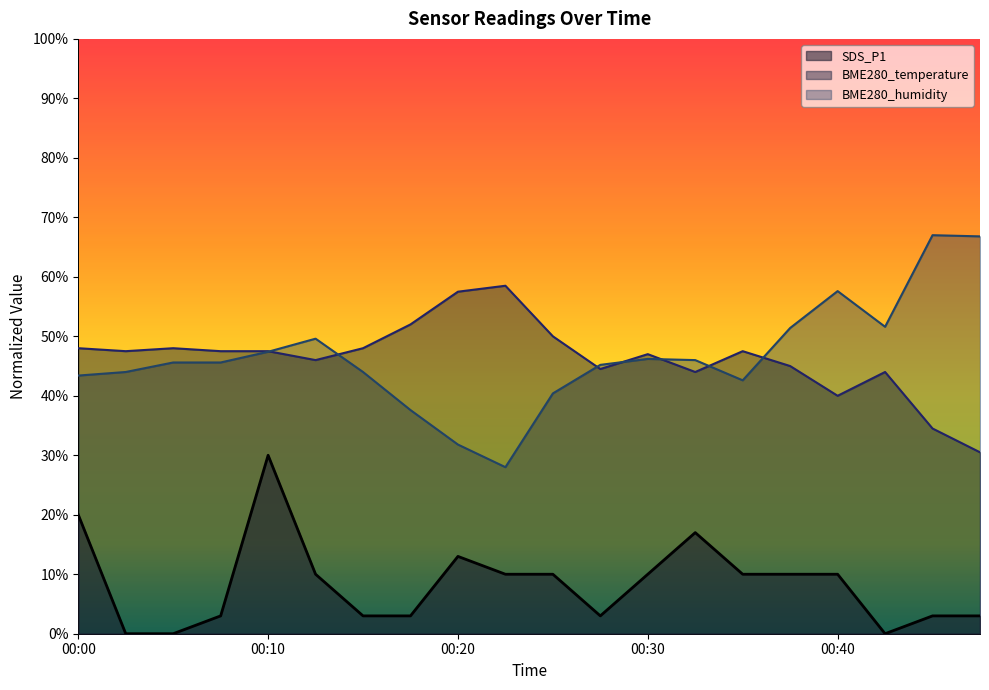

True or false: BME280_temperature has more than 2 interior local peaks.

True